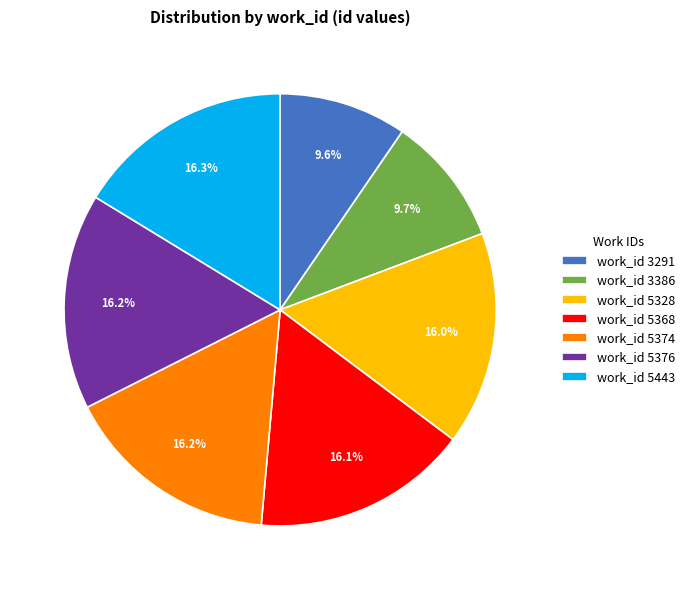

What is the ratio of the value at work_id 5328 to the value at work_id 3291?

1.7